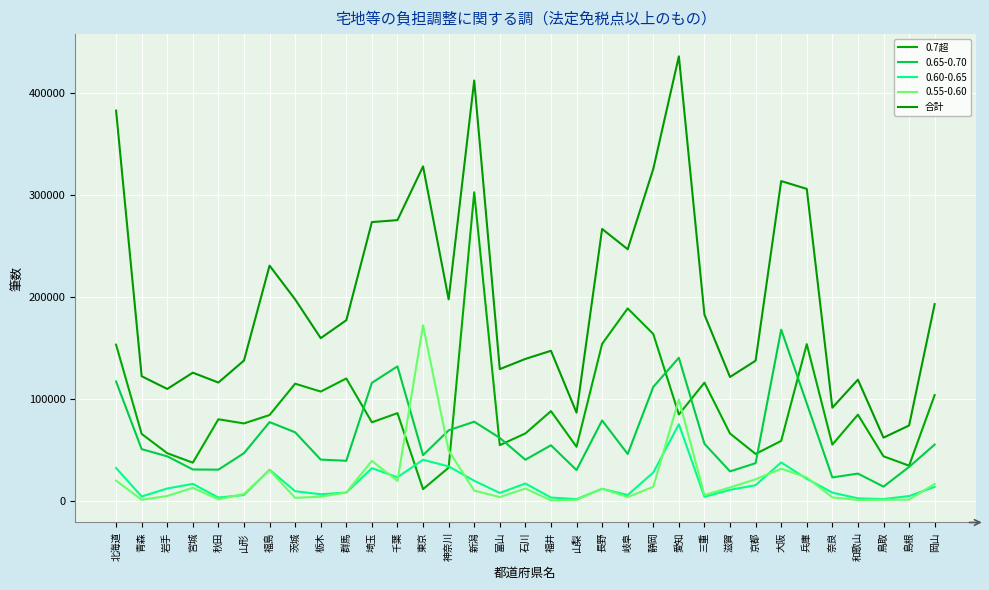

What is the value of the 0.7超 point at the 31st from the left?

43679